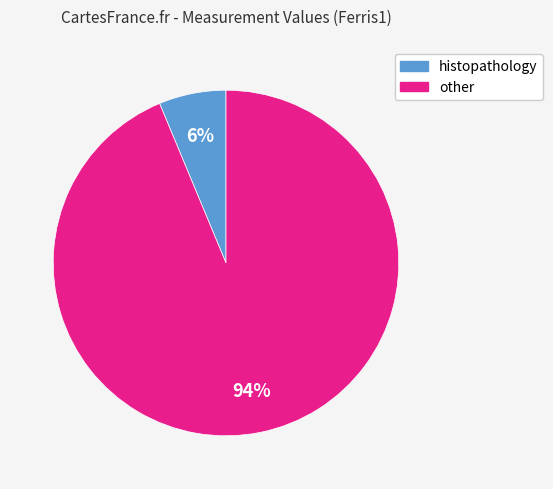

To the nearest percent, what is the average slice percentage?

50%